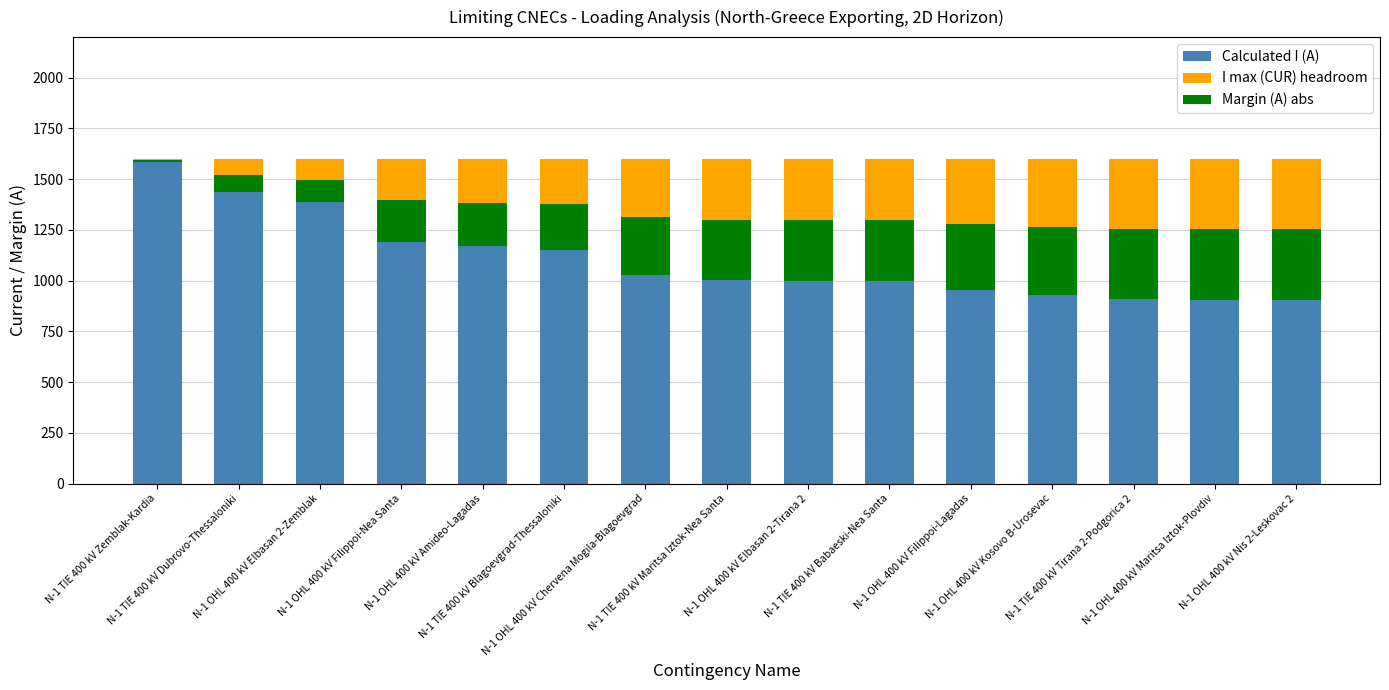

At which label does Margin (A) abs reach its peak?

N-1 OHL 400 kV Nis 2-Leskovac 2